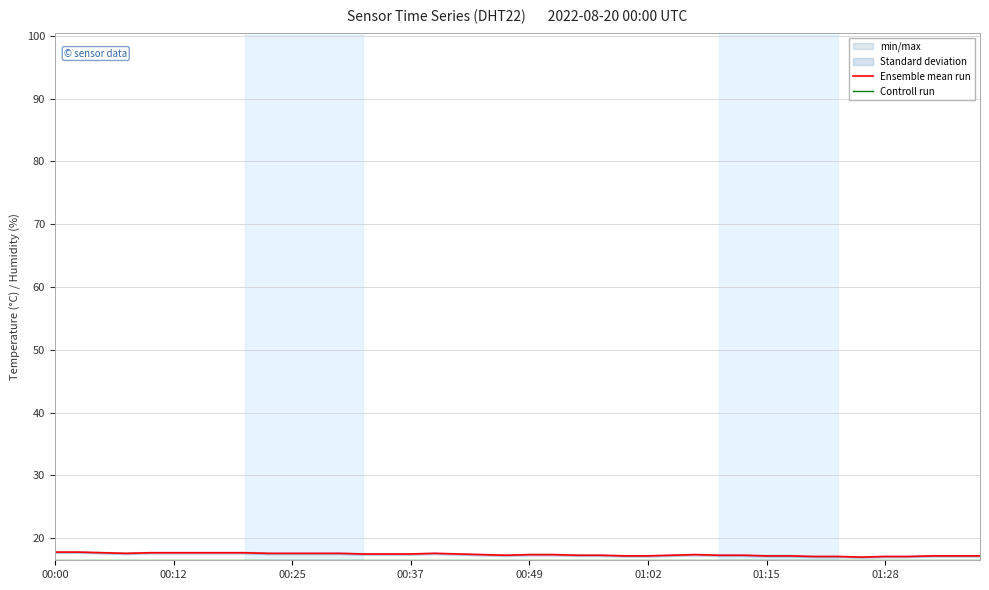

Which series has the largest range (max minus min)?

Ensemble mean run